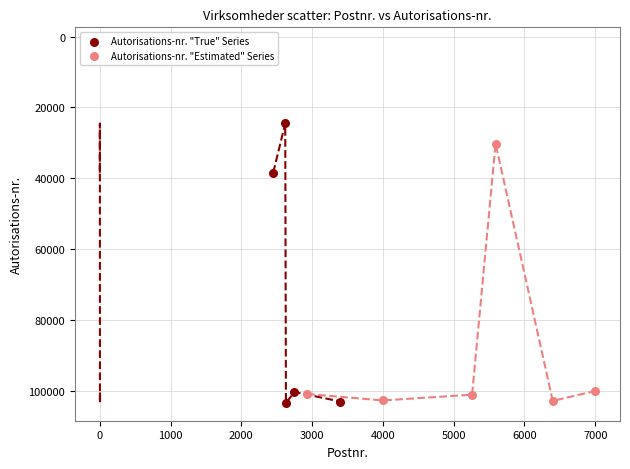

Which series contains the lowest Y value?

Autorisations-nr. "True" Series